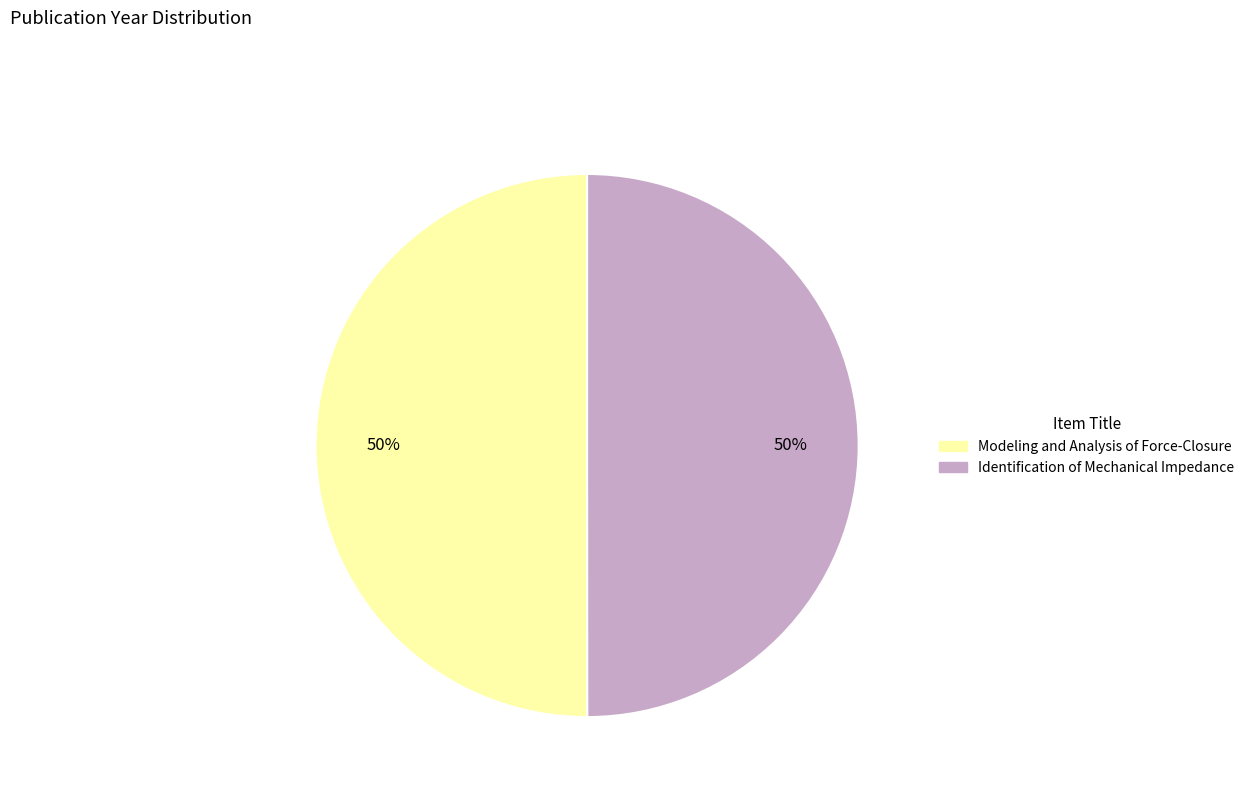

How many segments does this pie chart have?

2